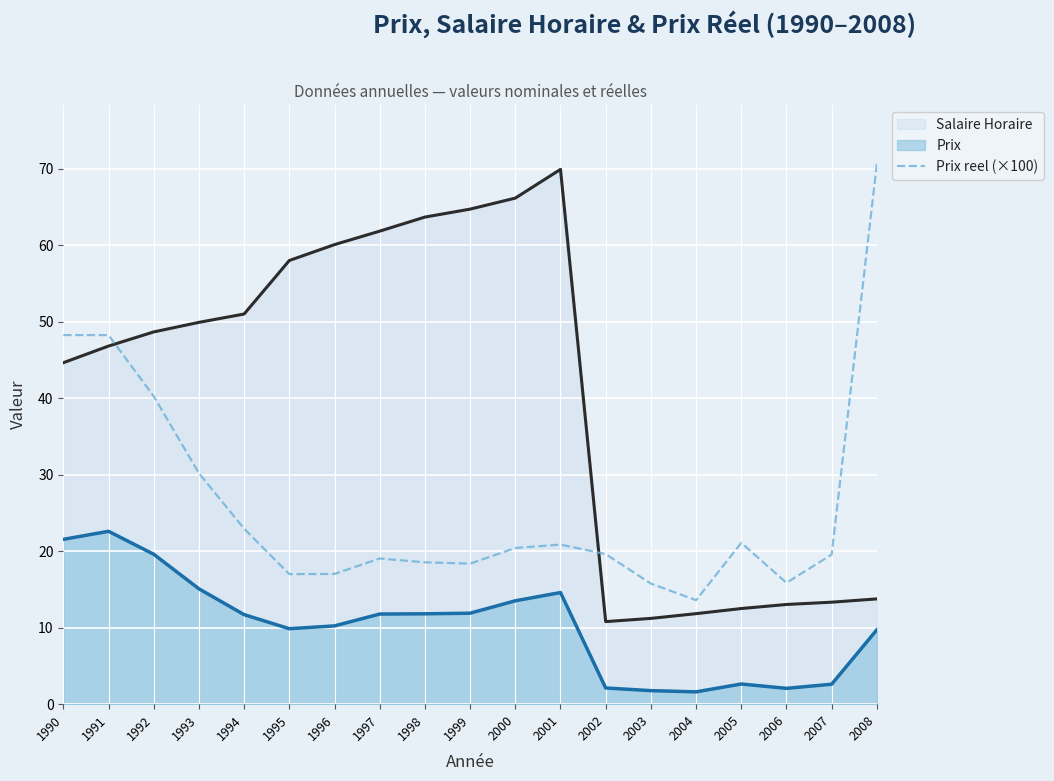

What is the spread (max minus min) of values at 1991?

25.7